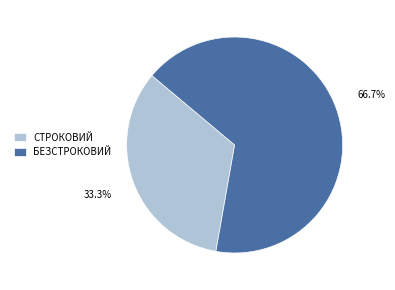

What is the ratio of the value at СТРОКОВИЙ to the value at БЕЗСТРОКОВИЙ?

0.5